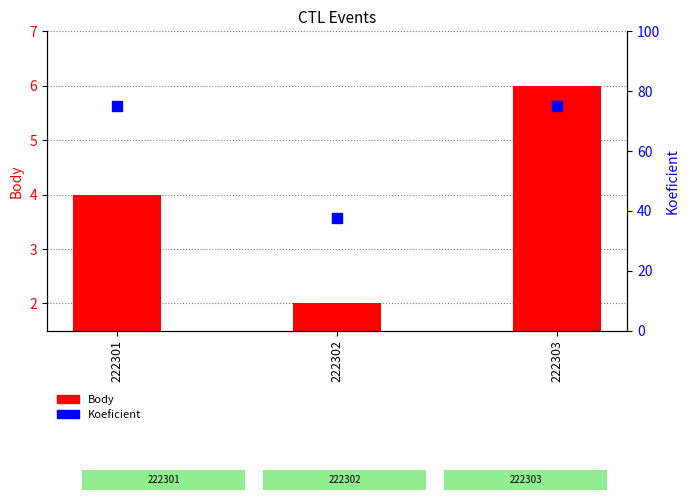

At which category is the sum across all series the highest?

222303